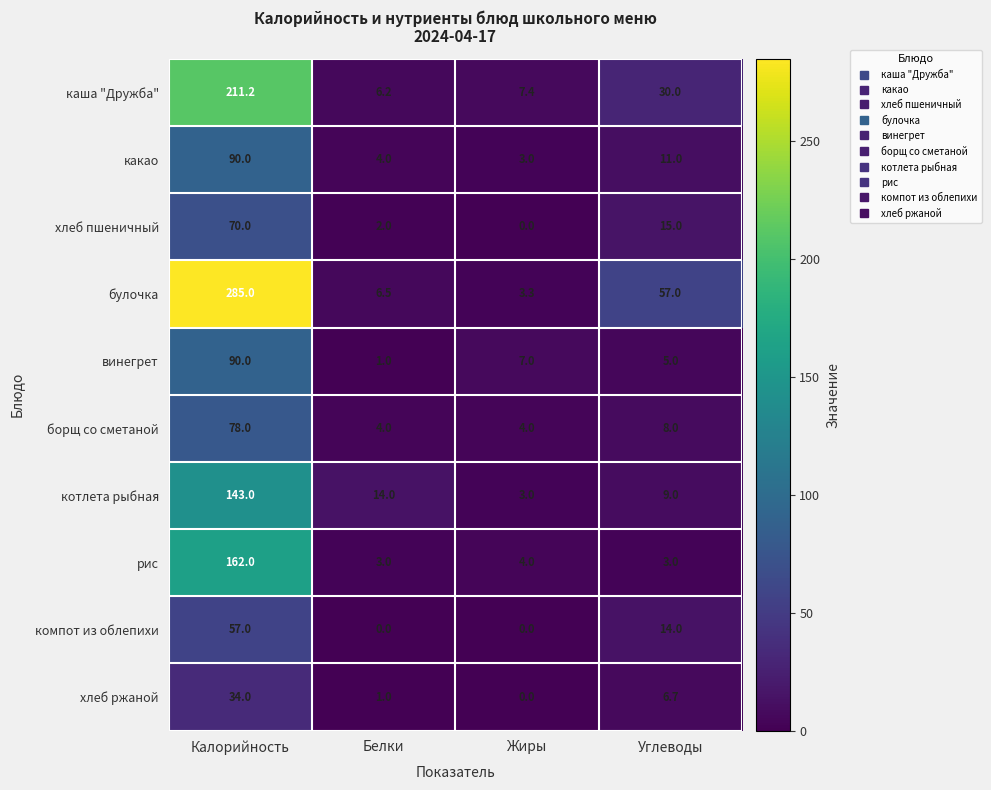

What is the highest value of the какао series?

90.0